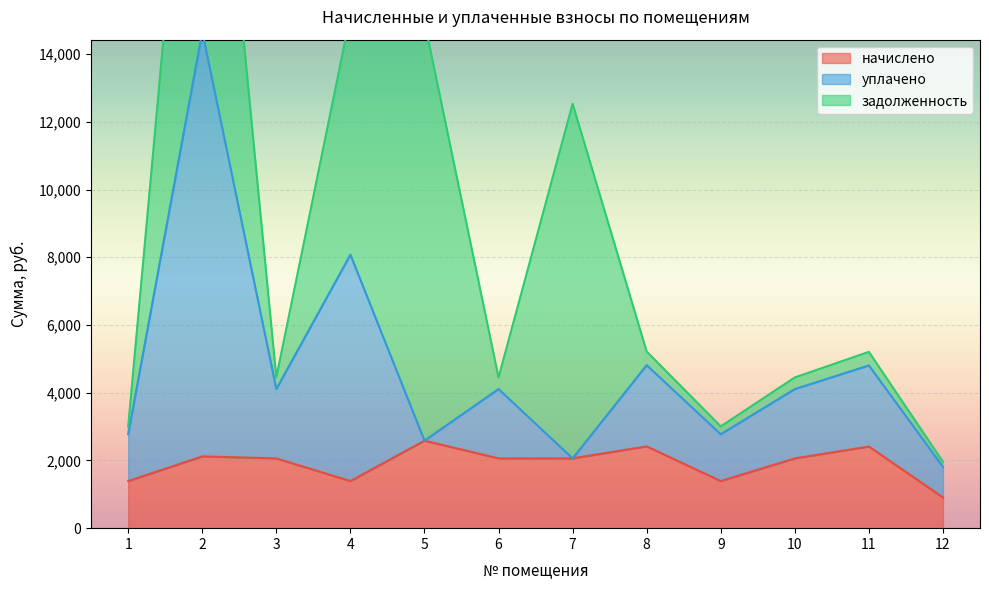

At which label does начислено reach its minimum?

12